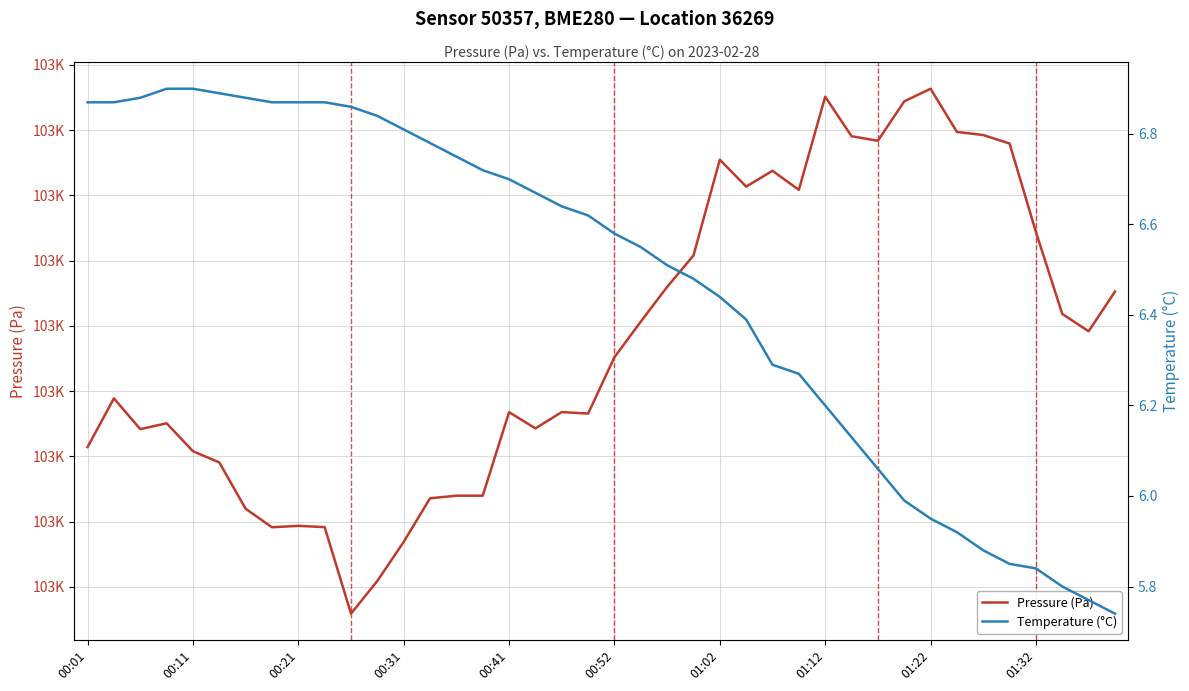

Reading left to right, what are all the values shown in this chart?

Pressure (Pa): 103025.7	103029.4	103027.1	103027.5	103025.4	103024.5	103021.0	103019.6	103019.7	103019.6	103012.9	103015.4	103018.4	103021.8	103022.0	103022.0	103028.4	103027.1	103028.4	103028.3	103032.6	103035.3	103038.0	103040.4	103047.7	103045.7	103046.9	103045.4	103052.6	103049.5	103049.2	103052.2	103053.2	103049.9	103049.6	103049.0	103042.2	103035.9	103034.6	103037.6
Temperature (°C): 6.9	6.9	6.9	6.9	6.9	6.9	6.9	6.9	6.9	6.9	6.9	6.8	6.8	6.8	6.8	6.7	6.7	6.7	6.6	6.6	6.6	6.5	6.5	6.5	6.4	6.4	6.3	6.3	6.2	6.1	6.1	6.0	6.0	5.9	5.9	5.8	5.8	5.8	5.8	5.7